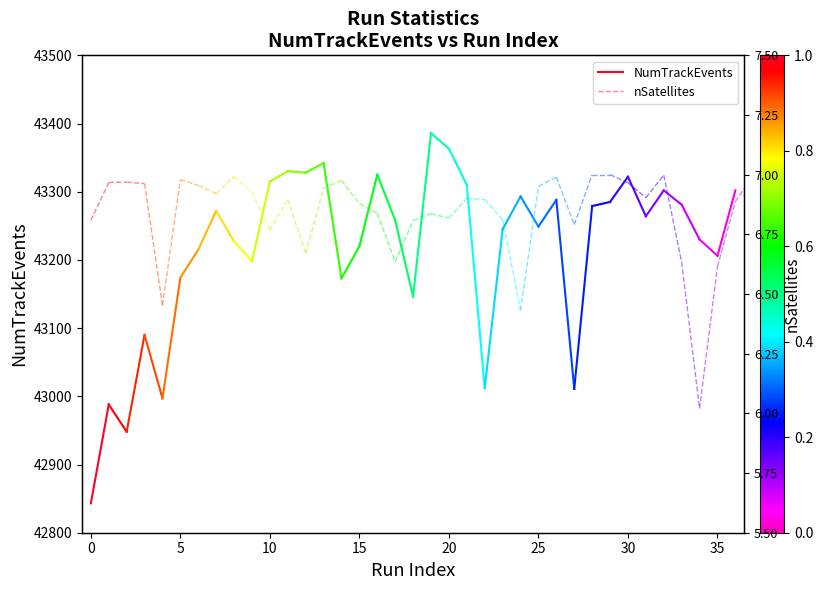

The value of NumTrackEvents at 0 is 27995.4. True or false?

False